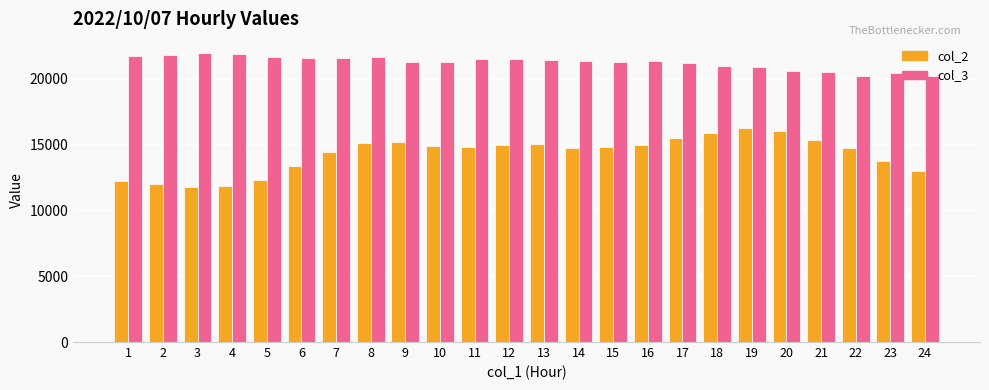

What is the average value of the col_3 series?

21264